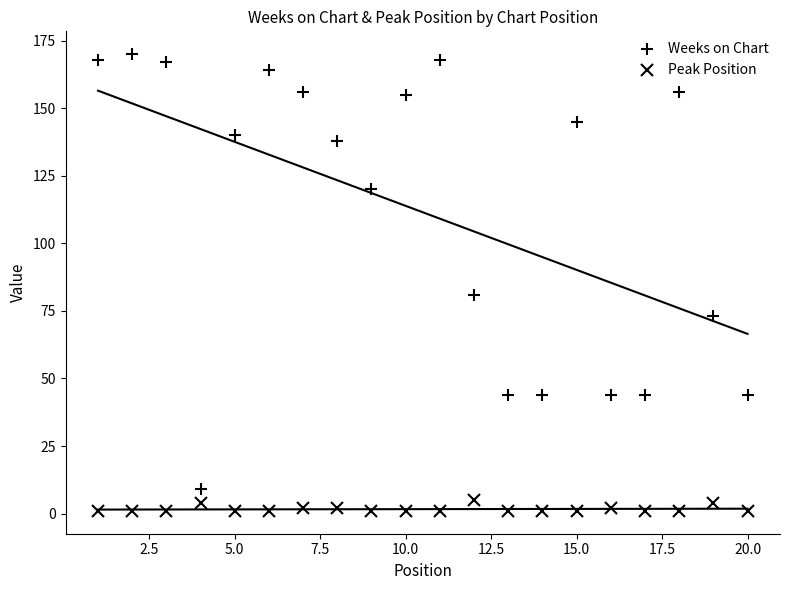

What is the maximum value for Weeks on Chart?

170